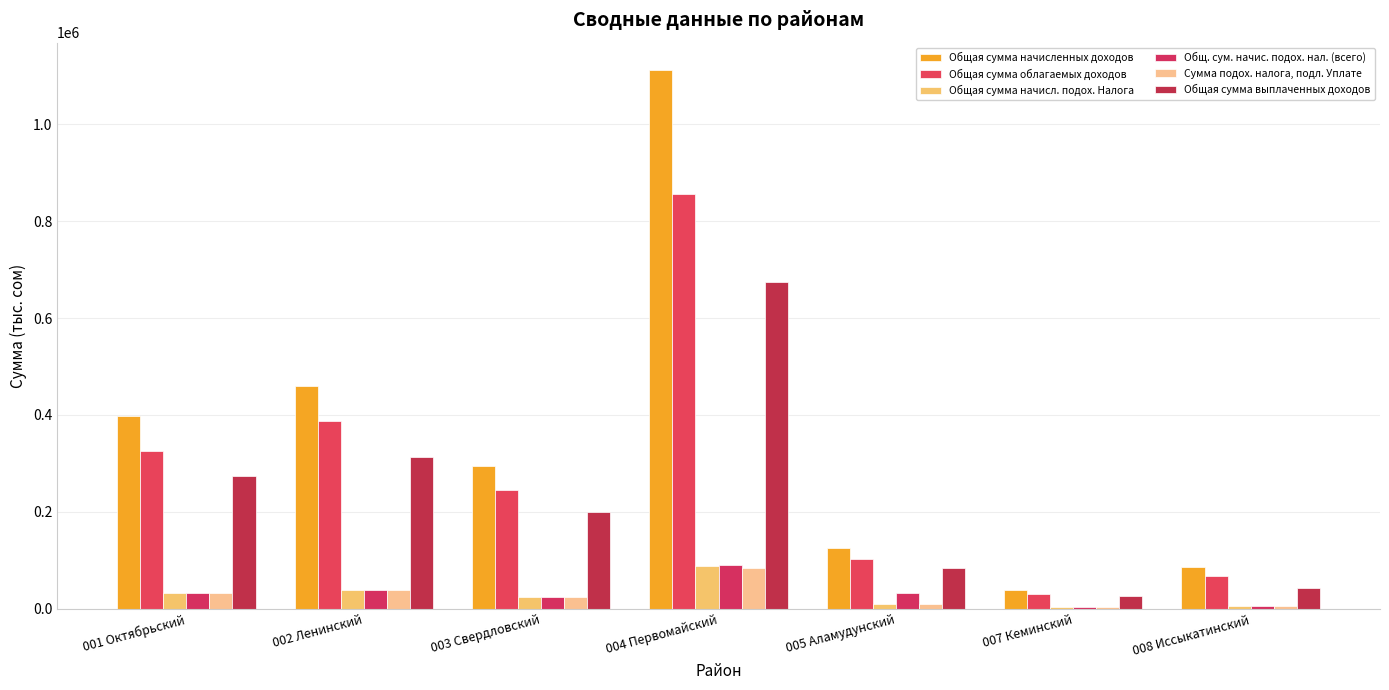

Reading right to left, extract all data points from this chart.

Общая сумма начисленных доходов: 008 Иссыкатинский=86120.4	007 Кеминский=38090.2	005 Аламудунский=126315.3	004 Первомайский=1112311.2	003 Свердловский=294086.3	002 Ленинский=460182.8	001 Октябрьский=397705.1
Общая сумма облагаемых доходов: 008 Иссыкатинский=68375.4	007 Кеминский=31013.7	005 Аламудунский=103808.8	004 Первомайский=855495.4	003 Свердловский=245908.2	002 Ленинский=387485.2	001 Октябрьский=326744.5
Общая сумма начисл. подох. Налога: 008 Иссыкатинский=6854.7	007 Кеминский=3228.3	005 Аламудунский=10457.0	004 Первомайский=88765.6	003 Свердловский=23853.5	002 Ленинский=38575.9	001 Октябрьский=32889.3
Общ. сум. начис. подох. нал. (всего): 008 Иссыкатинский=6957.8	007 Кеминский=3307.3	005 Аламудунский=32647.5	004 Первомайский=90781.7	003 Свердловский=24257.5	002 Ленинский=38592.2	001 Октябрьский=32987.2
Сумма подох. налога, подл. Уплате: 008 Иссыкатинский=7001.5	007 Кеминский=3102.9	005 Аламудунский=10407.7	004 Первомайский=84720.6	003 Свердловский=23995.2	002 Ленинский=38515.7	001 Октябрьский=32532.5
Общая сумма выплаченных доходов: 008 Иссыкатинский=42765.0	007 Кеминский=26088.2	005 Аламудунский=83472.3	004 Первомайский=673543.5	003 Свердловский=199499.6	002 Ленинский=313949.6	001 Октябрьский=273873.4